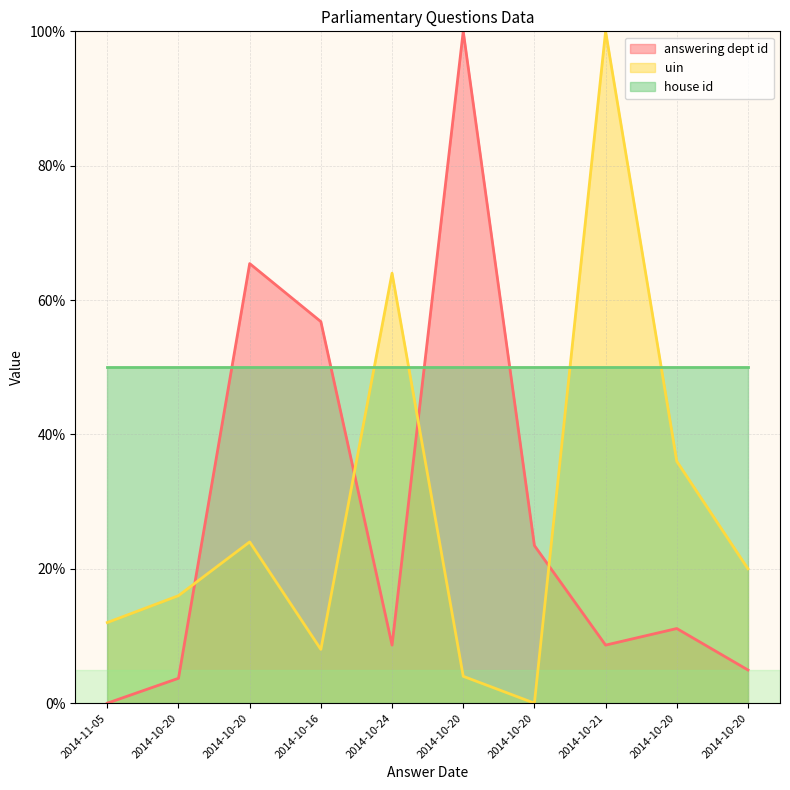

What are all the series names shown in the legend?

answering dept id, uin, house id